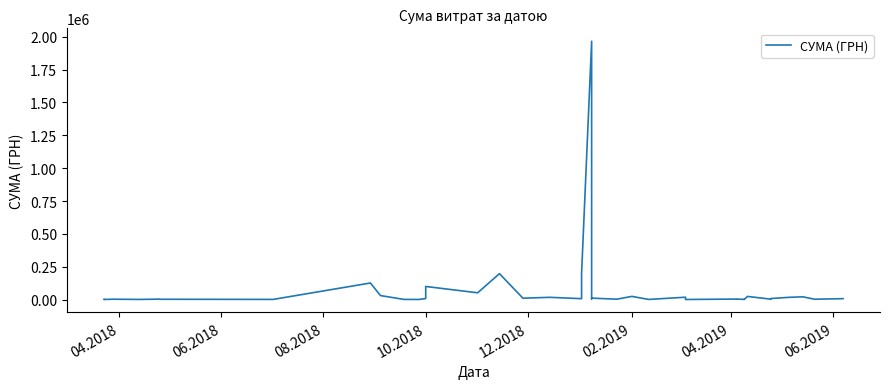

What is the difference between the second highest and minimum values?

198508.1